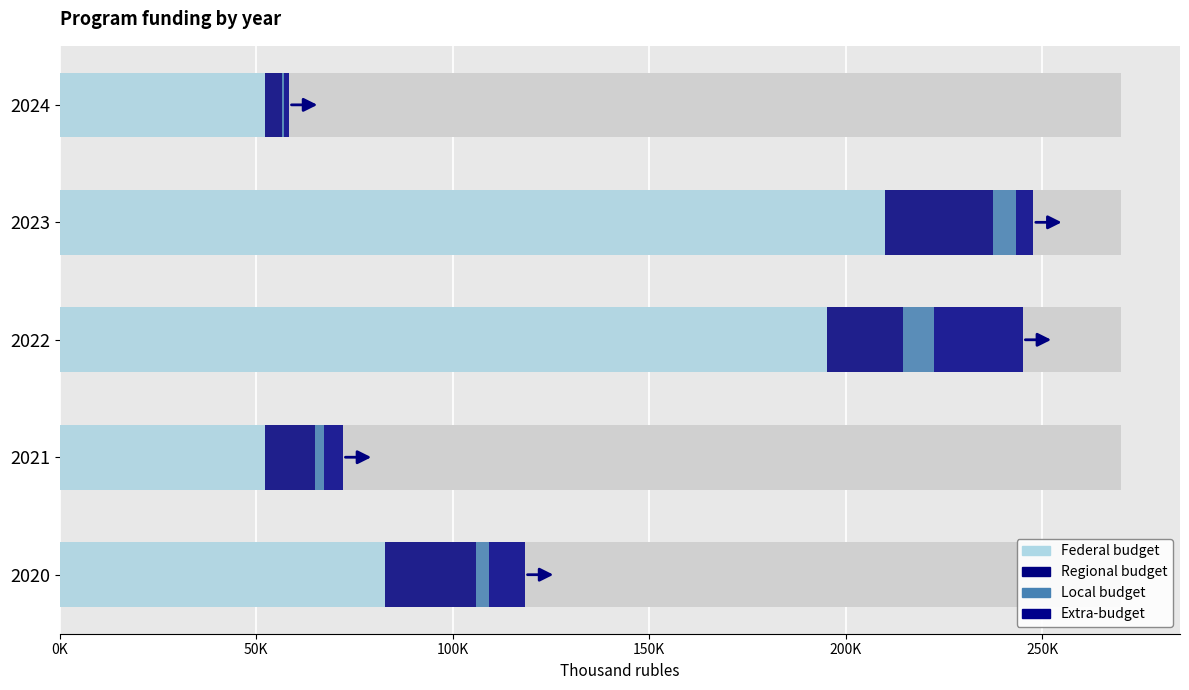

What is the spread (max minus min) of values at 2022?

187328.3